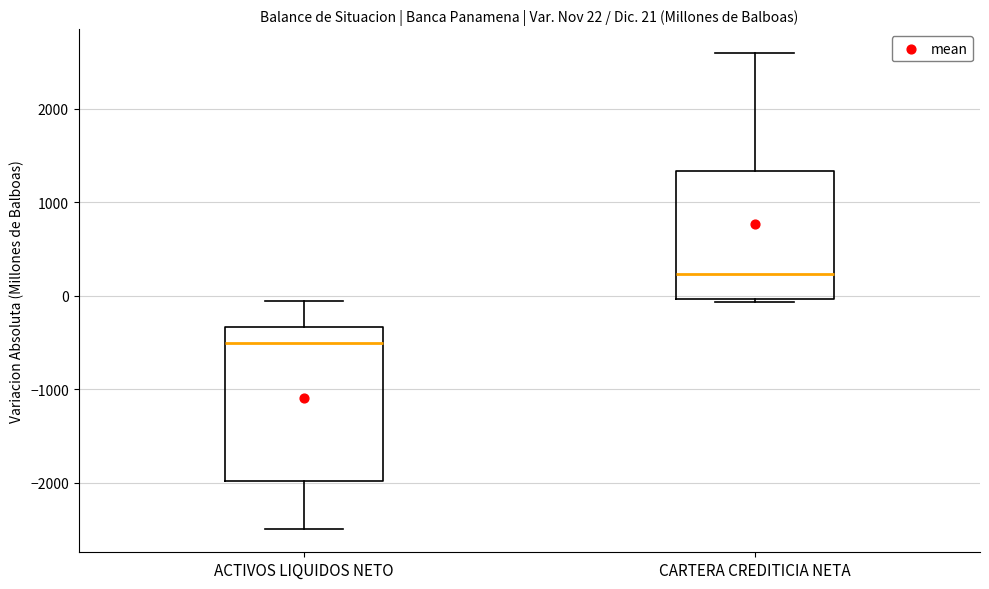

Which box has the lowest median line?

ACTIVOS LIQUIDOS NETO